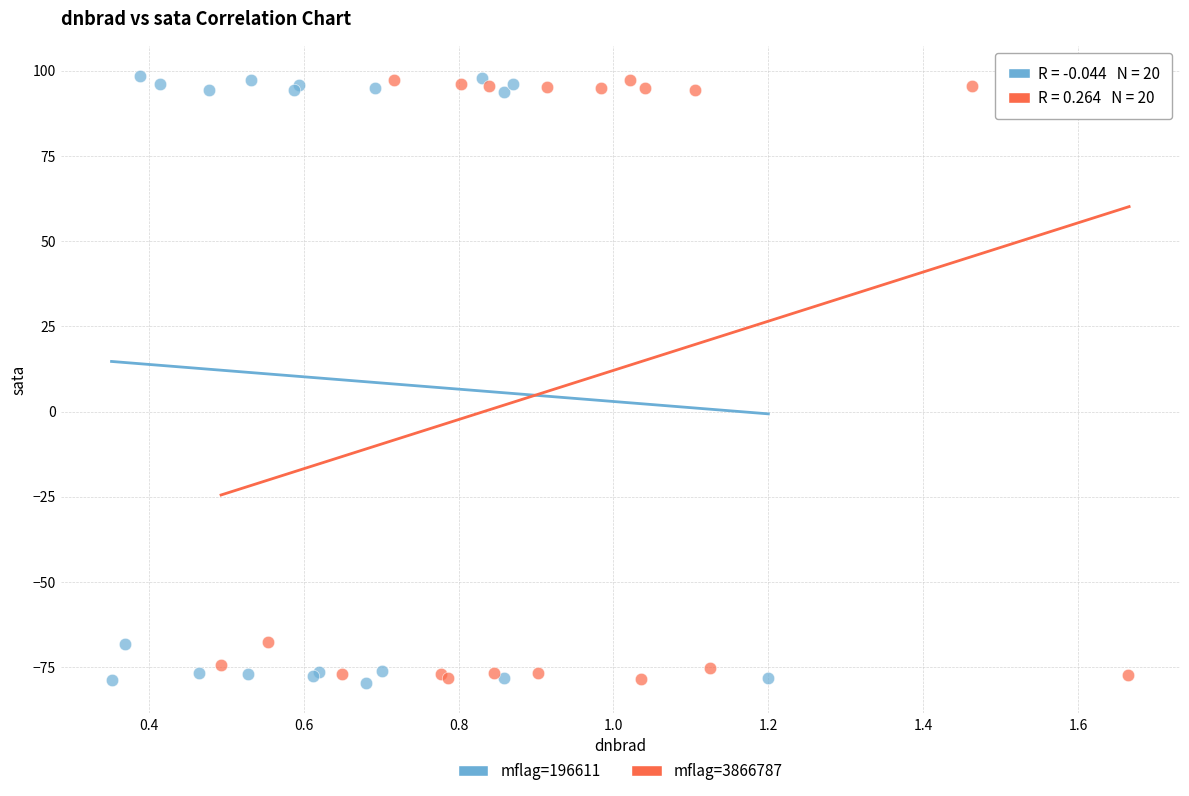

Which series has the widest spread of Y values?

mflag=196611